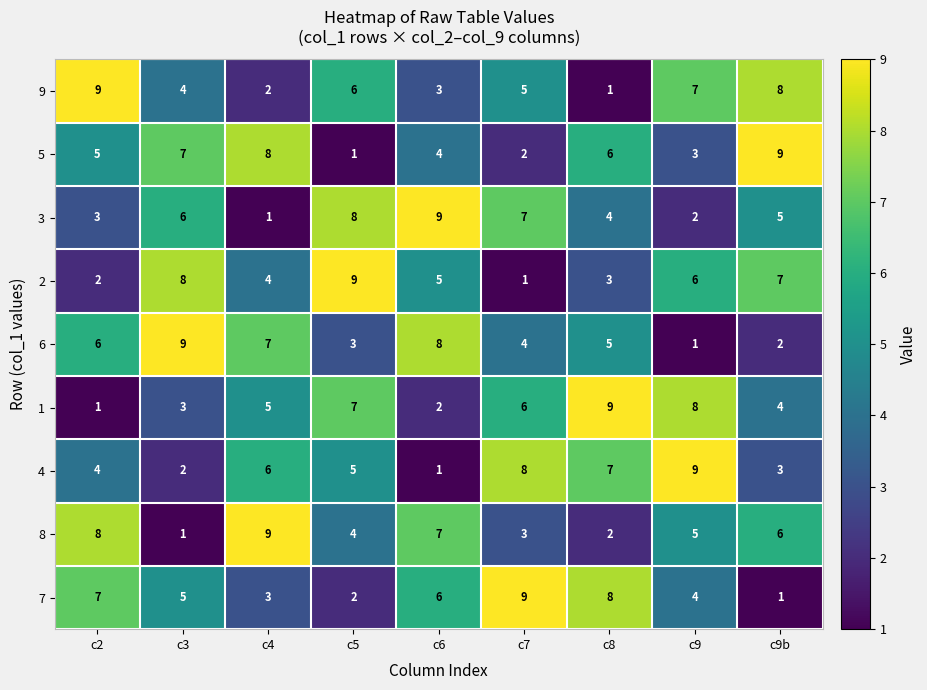

Where is 8 nearest to the value 5?

c9